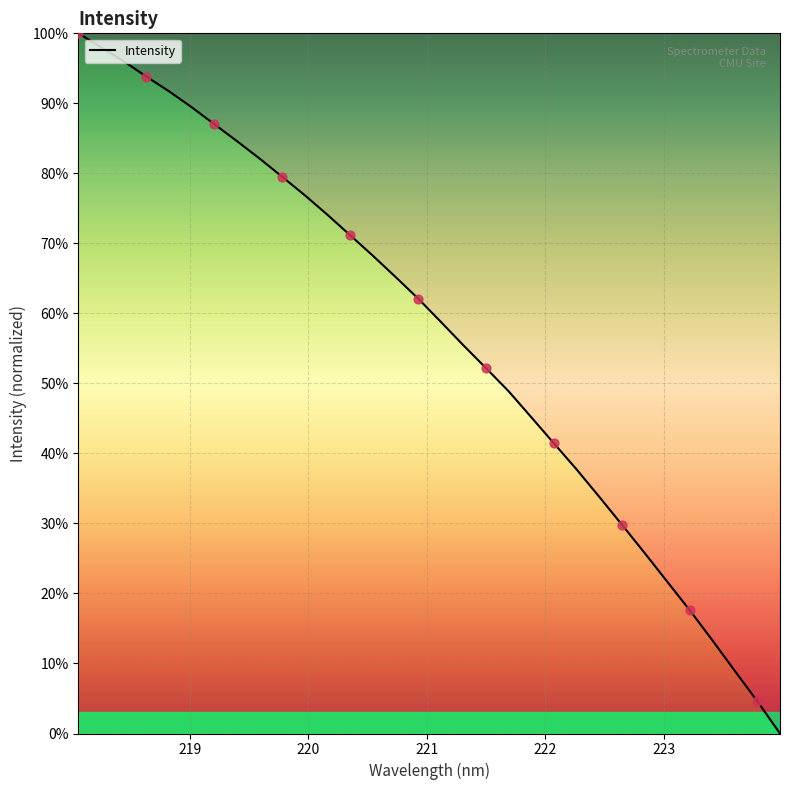

What is the difference between the maximum and minimum values?

100.0